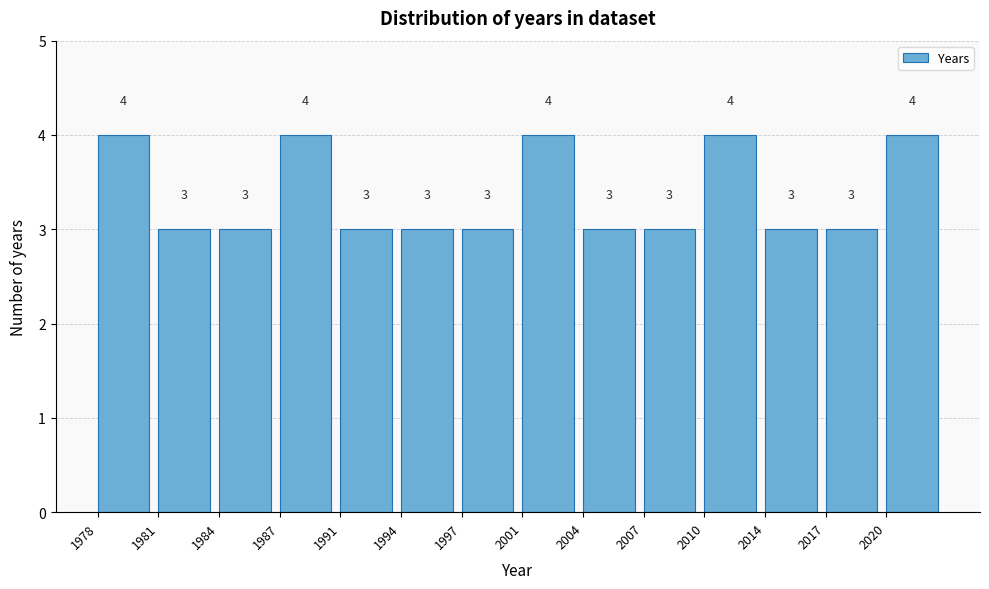

Reading left to right, extract all data points from this chart.

4	3	3	4	3	3	3	4	3	3	4	3	3	4